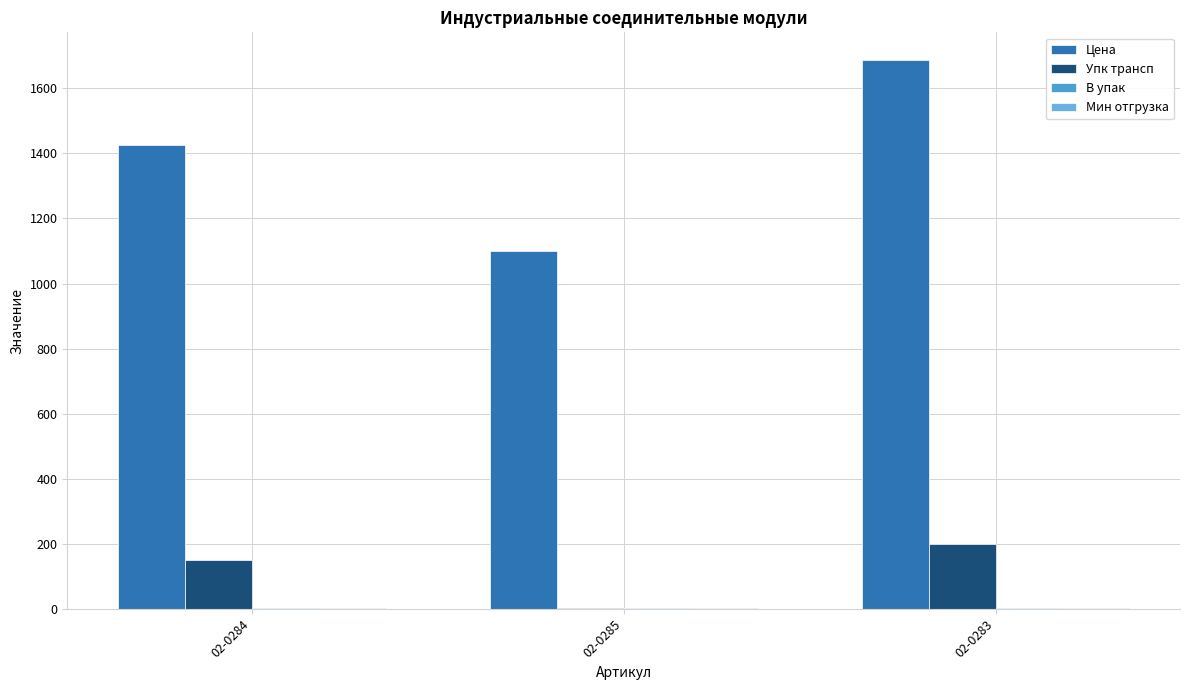

What is the sum of the В упак values at 02-0284 and 02-0285?

2.0